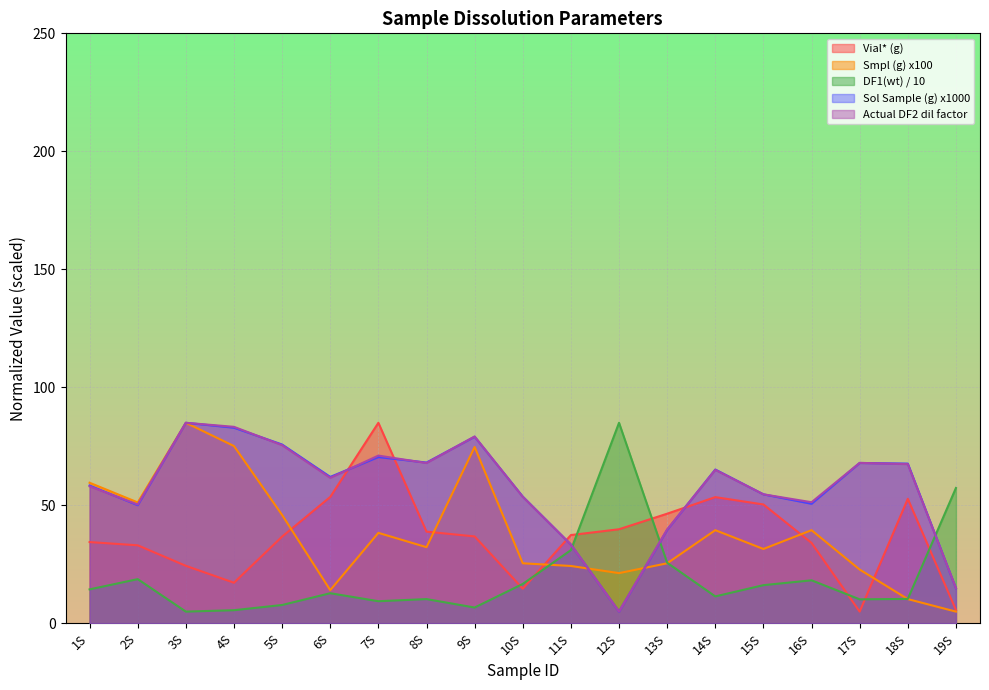

Where is the first local minimum for Actual DF2 dil factor (vol)?

2S